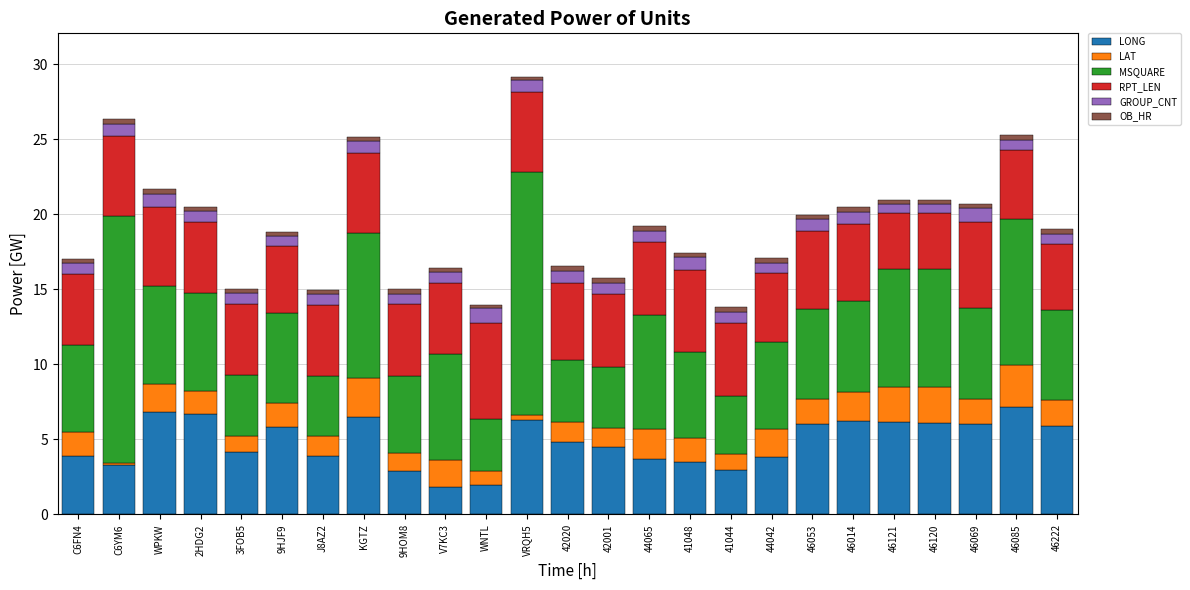

What is the maximum value for LONG?

7.1